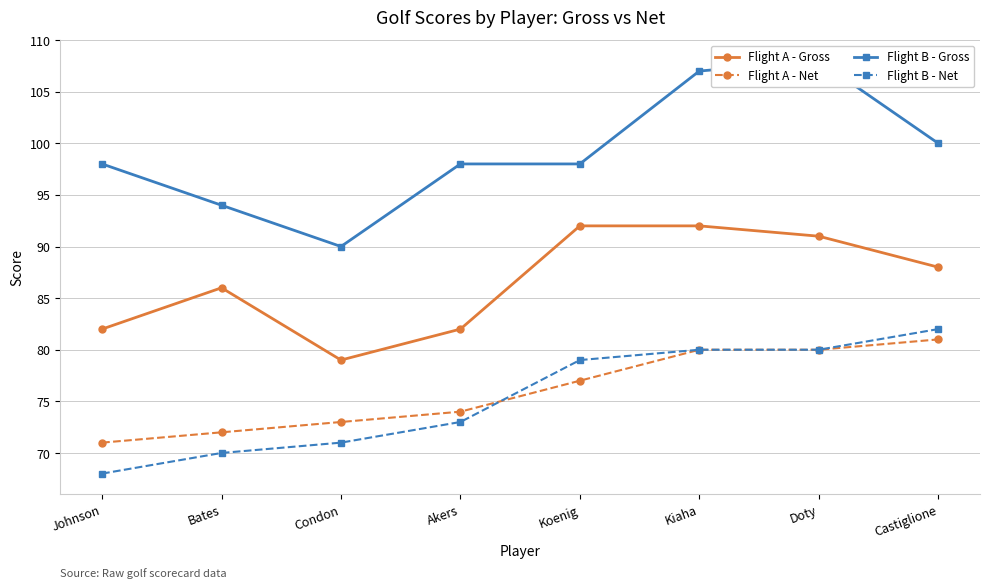

At which category does the chart reach its peak across all series?

Doty